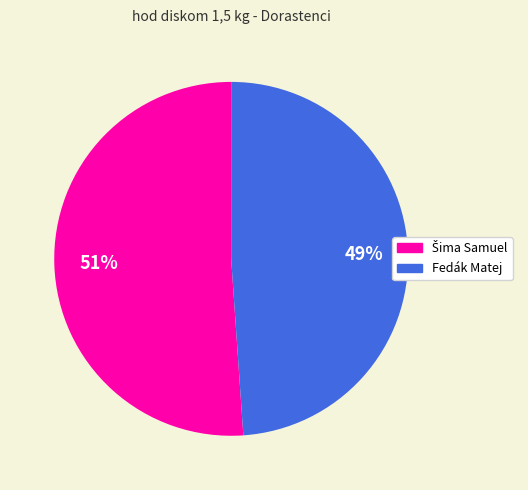

The Fedák Matej slice represents 35% of the pie. True or false?

False